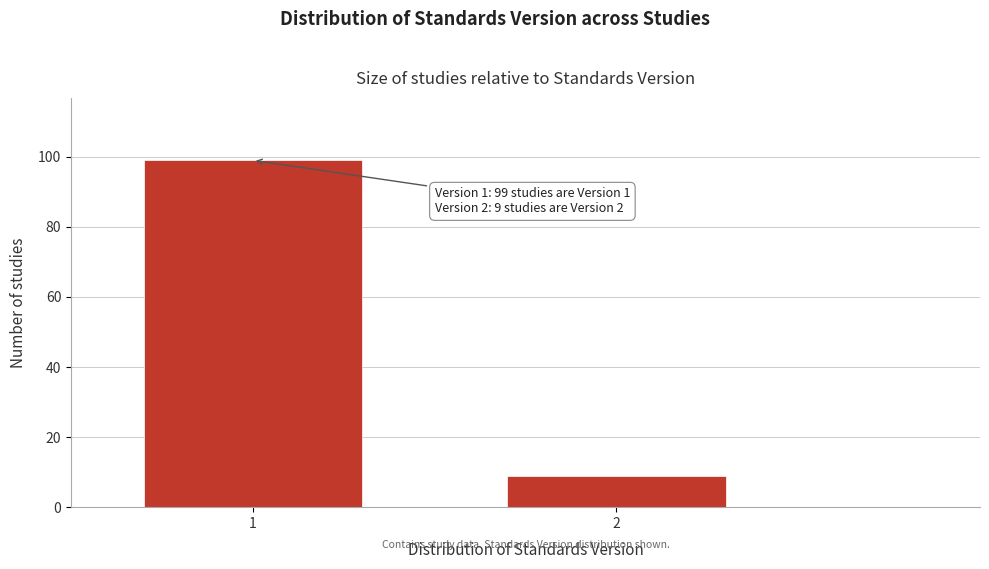

Reading right to left, what are all the values shown in this chart?

9	99